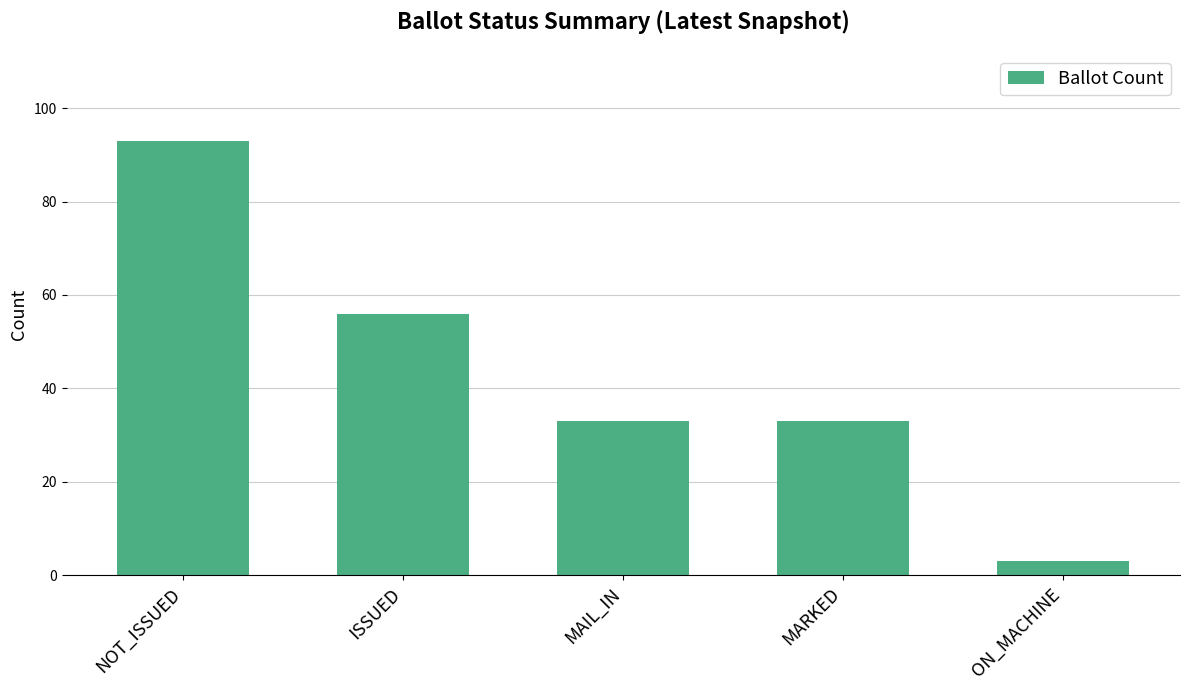

Reading left to right, transcribe all the data shown in this chart.

93	56	33	33	3